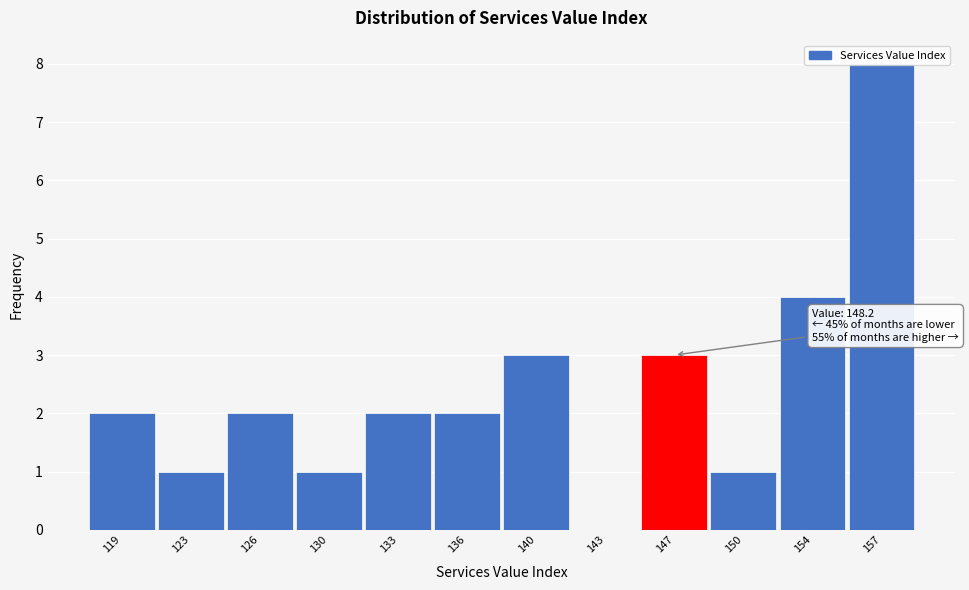

What is the change in value from 143 to 157?

+8